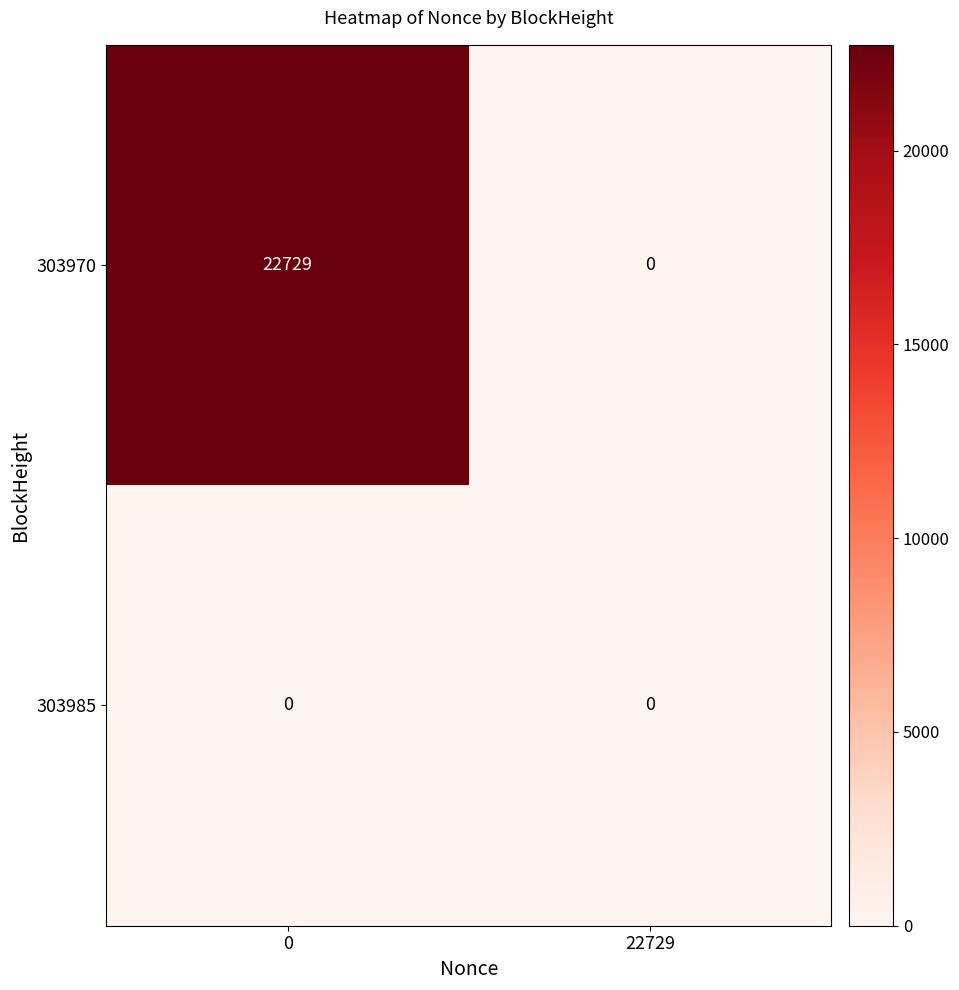

Which series has the largest total across all categories?

303970